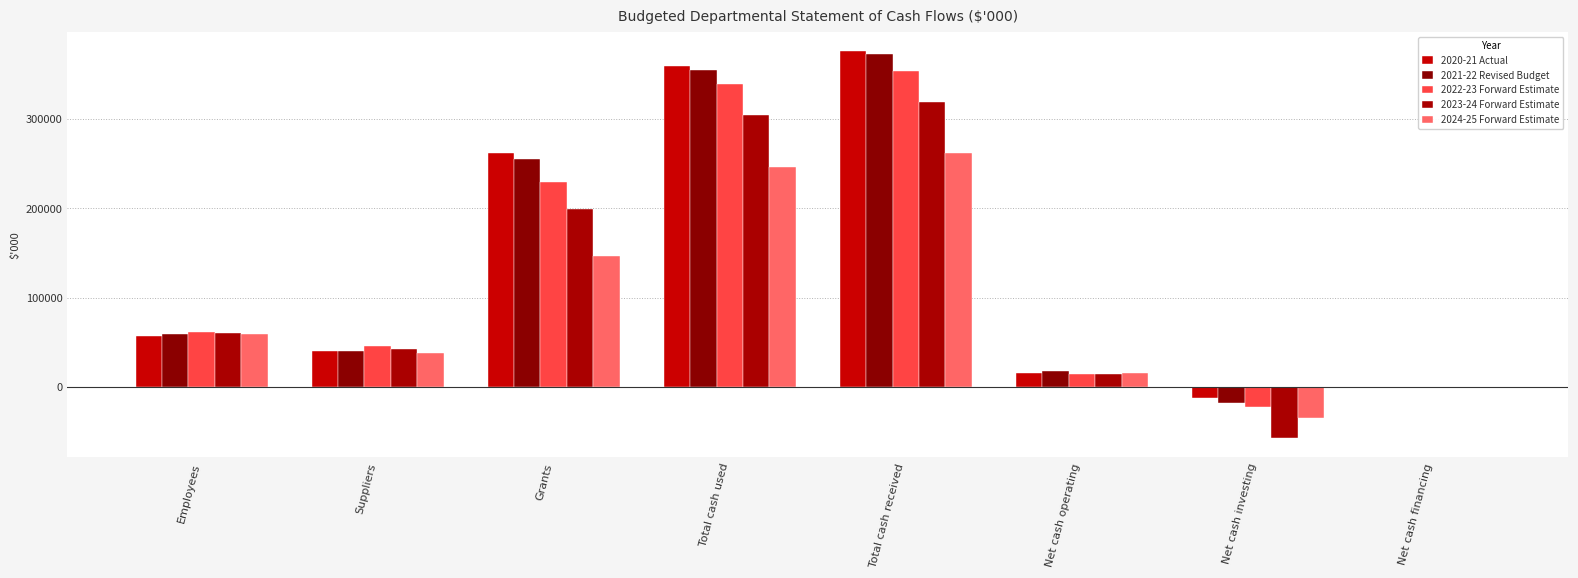

At which category is the sum across all series the highest?

Total cash received